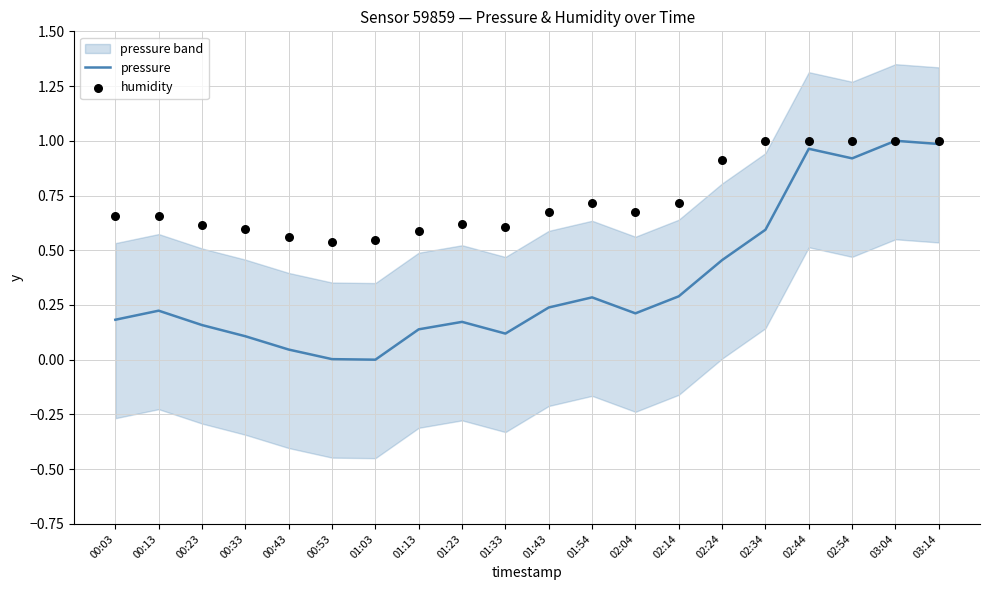

At how many categories does at least one series exceed 0?

20